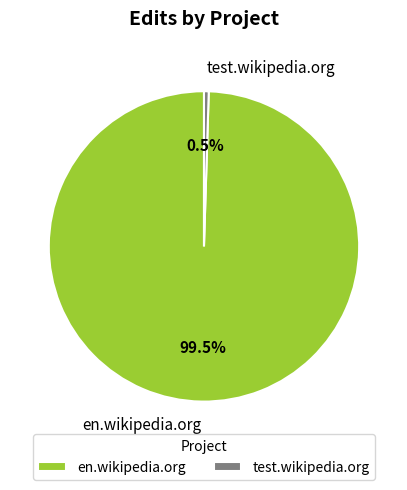

Which category has the biggest portion of the pie?

en.wikipedia.org